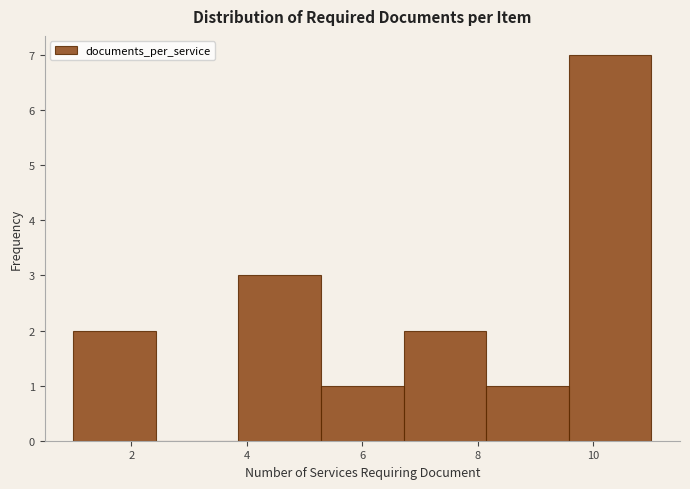

Reading left to right, list every bar in this chart as the range it spans on the x-axis followed by its height. Neither the bar edges nor the heights are printed on the chart, so give them approximately, as read against the axes.

1.0 to 2.4: 2
2.4 to 3.8: 0
3.8 to 5.2: 3
5.2 to 6.8: 1
6.8 to 8.2: 2
8.2 to 9.6: 1
9.6 to 11.0: 7